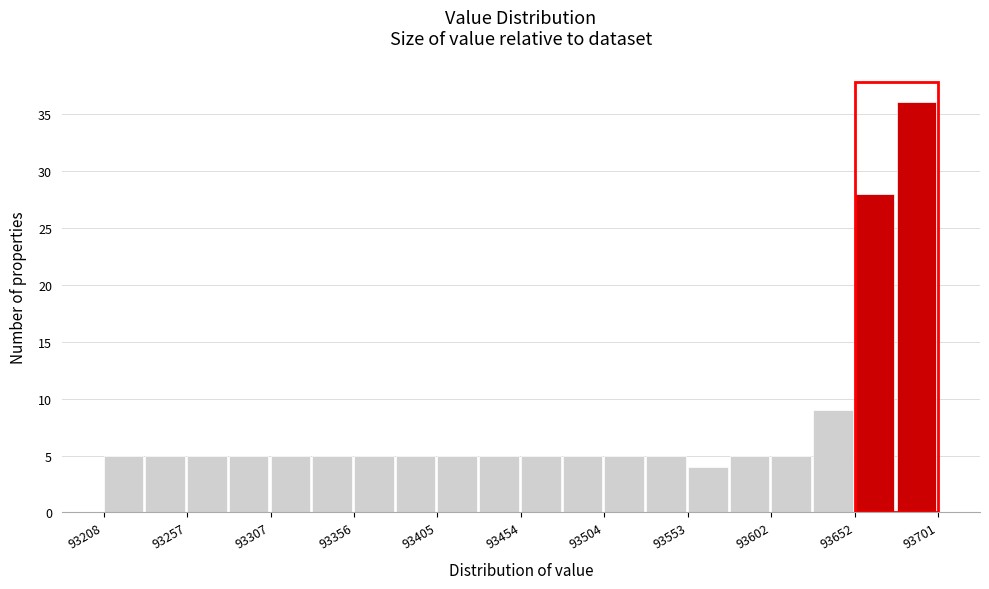

Which range on the x-axis has the tallest bar?

93675 to 93700